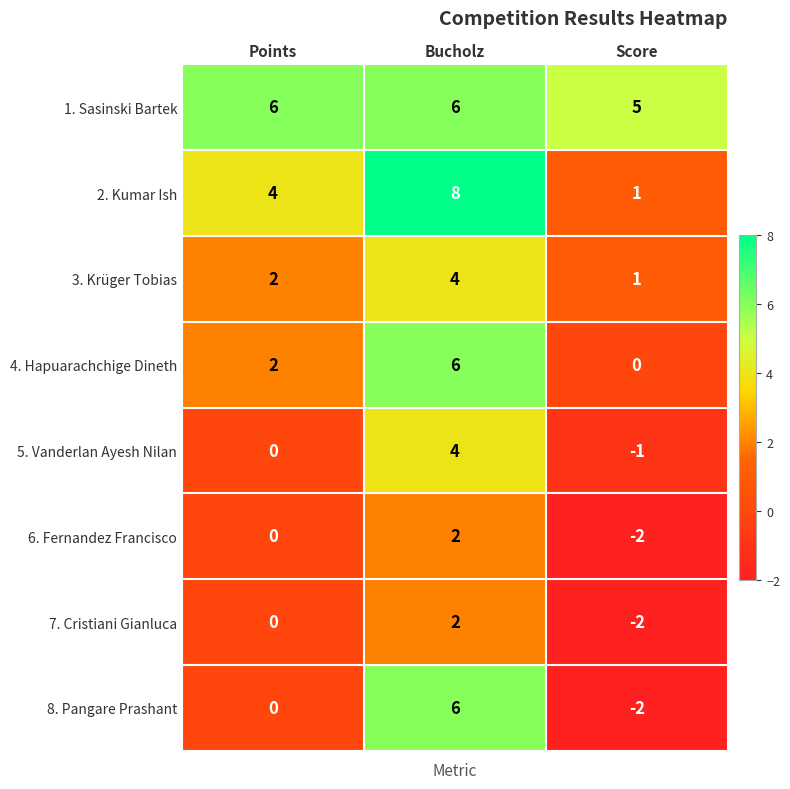

What is the difference between the maximum and minimum values in the 4. Hapuarachchige Dineth series?

6